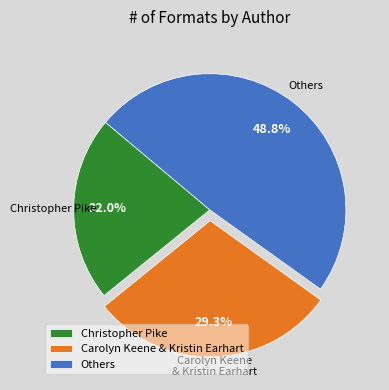

Which slice is the smallest?

Christopher Pike